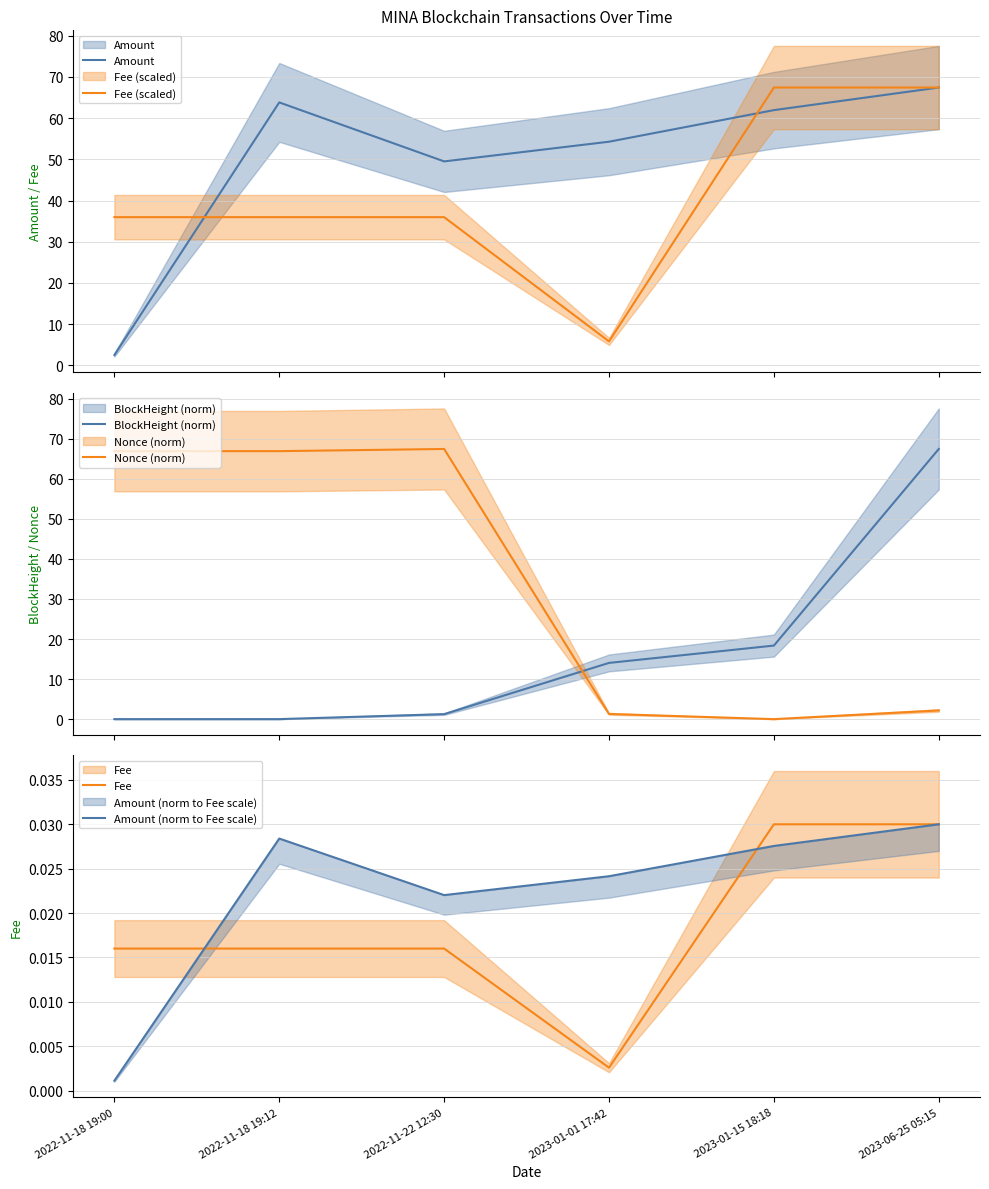

How many positive values does the Nonce (norm) series have?

5